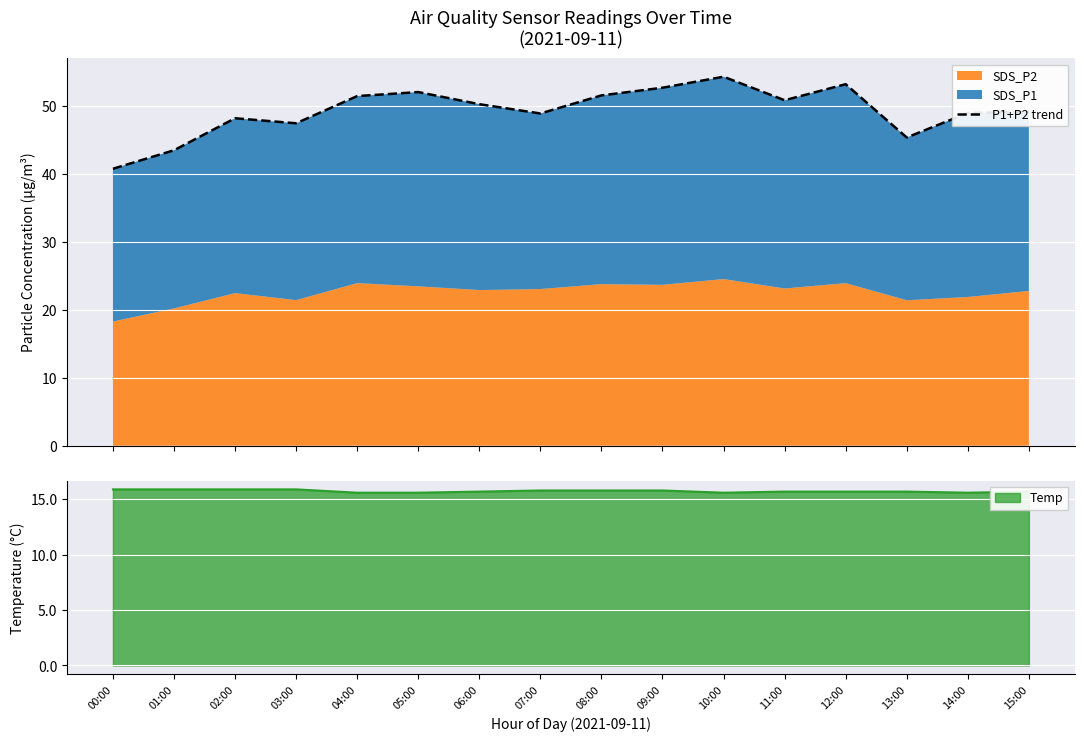

True or false: the data has more than 2 interior local peaks.

True